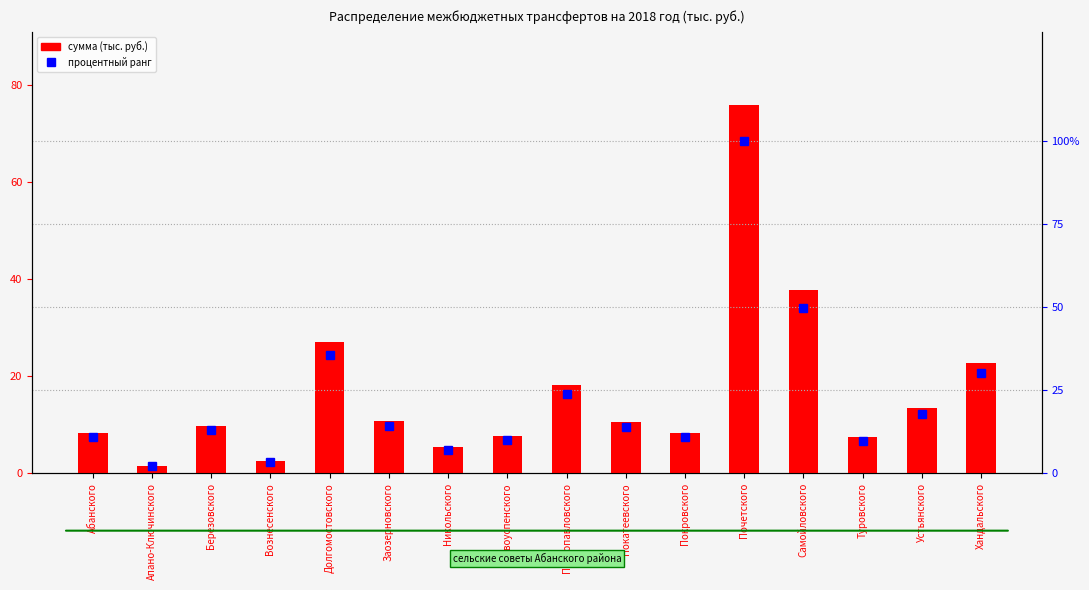

How many groups of bars are there?

16